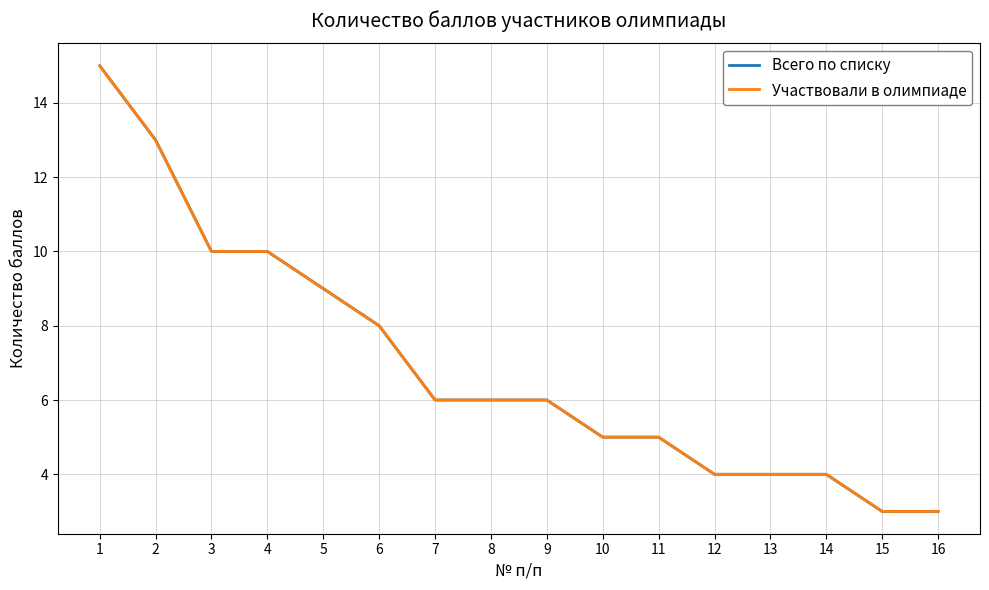

True or false: Участвовали в олимпиаде and Всего по списку cross at least once.

False